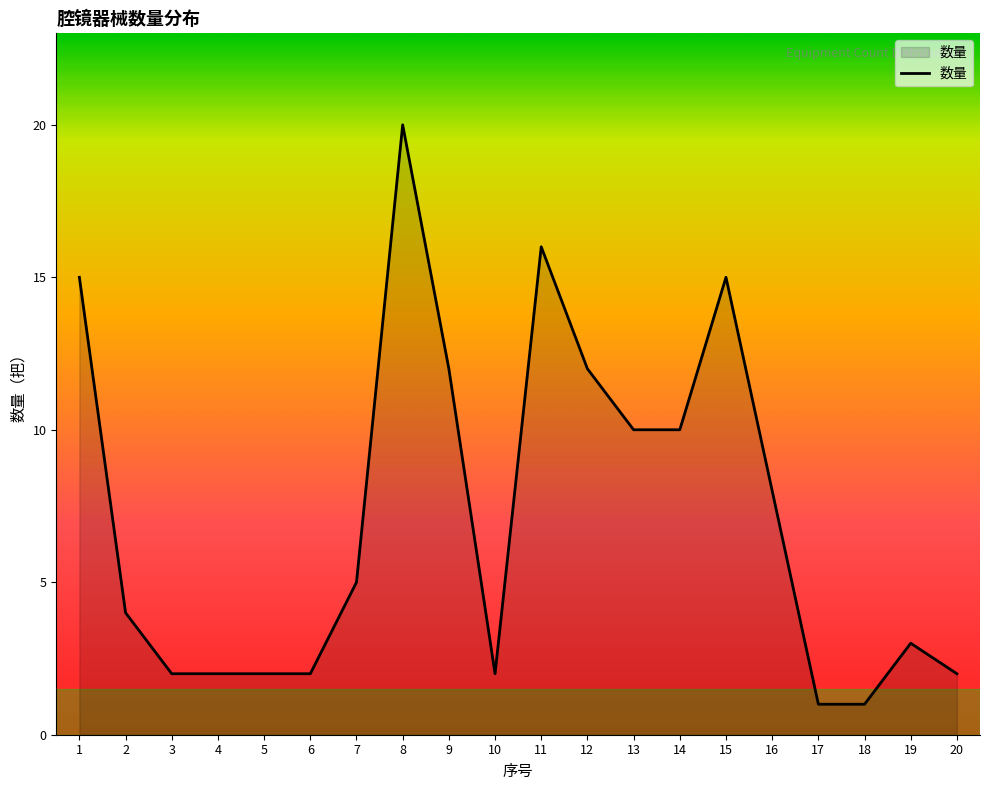

What is the sum of all values?

144